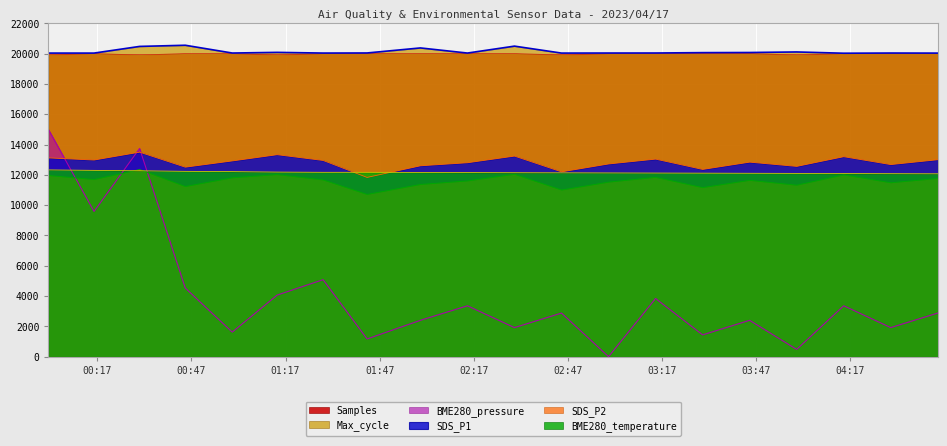

At which label does SDS_P1 reach its minimum?

2023/04/17 01:43:00